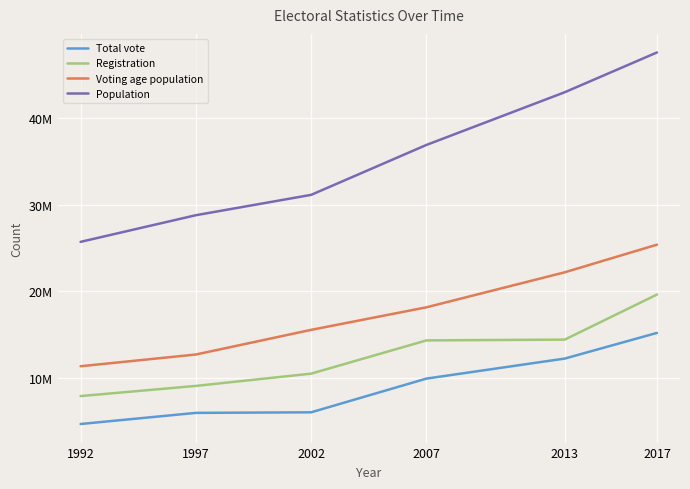

Does the chart have visible grid lines?

Yes